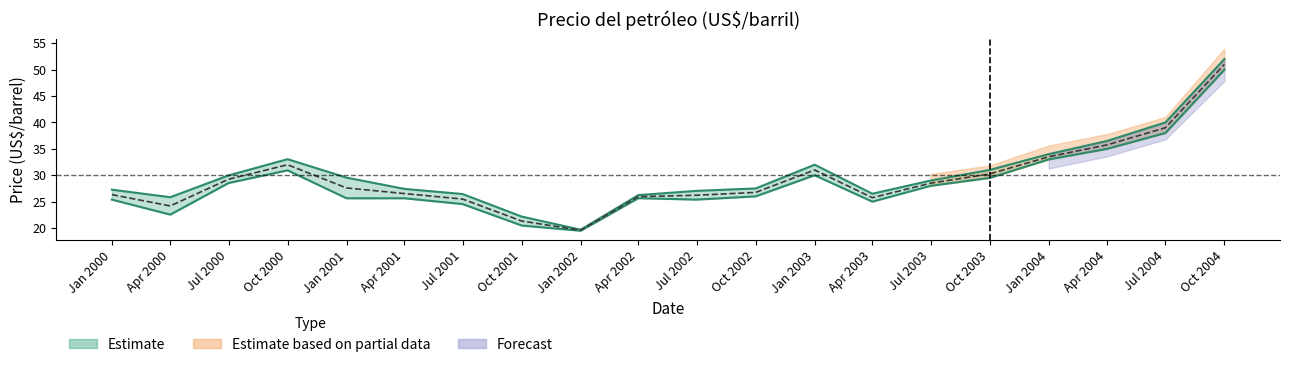

What is the maximum value for WTI?

52.0